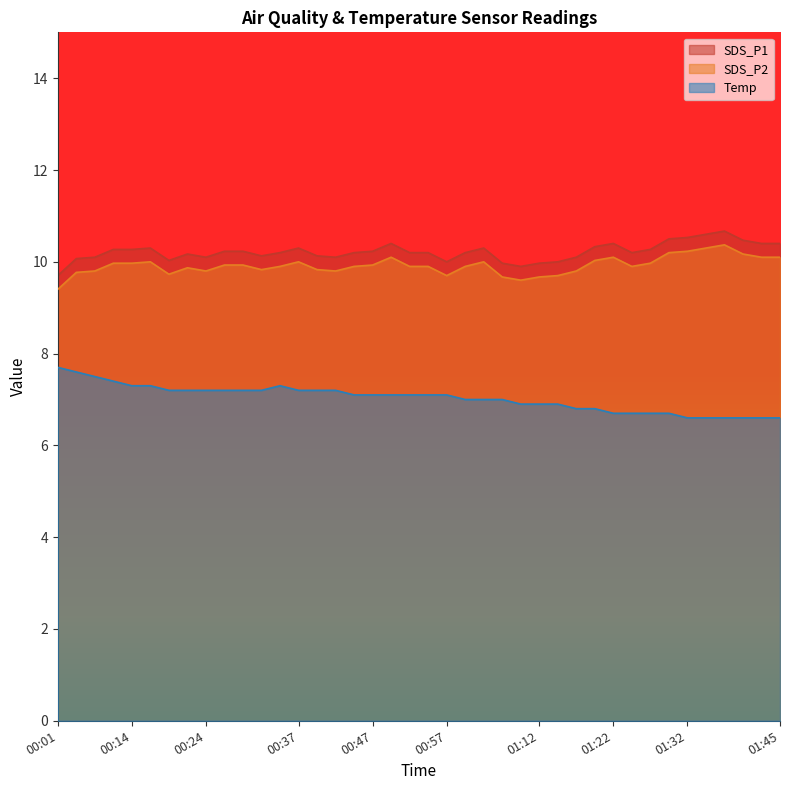

How many data points in Temp are above 7?

22